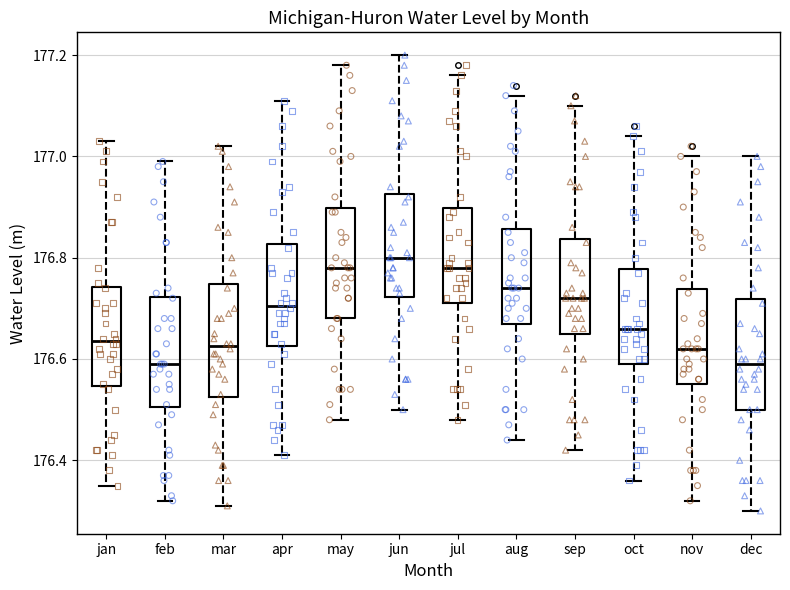

Where is the upper edge of the box for nov on the y-axis? The values are not printed on the chart, so give them approximately, as read against the axis.

176.74